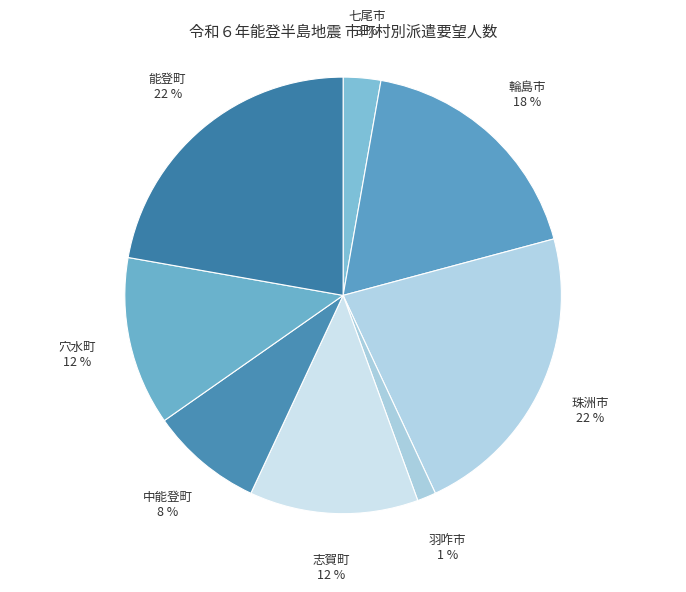

Which slice is the smallest?

羽咋市